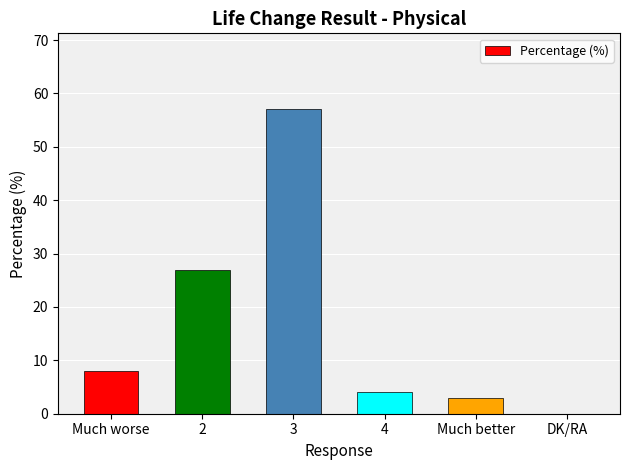

Approximately how many times larger is the value at Much worse compared to Much better?

2.7